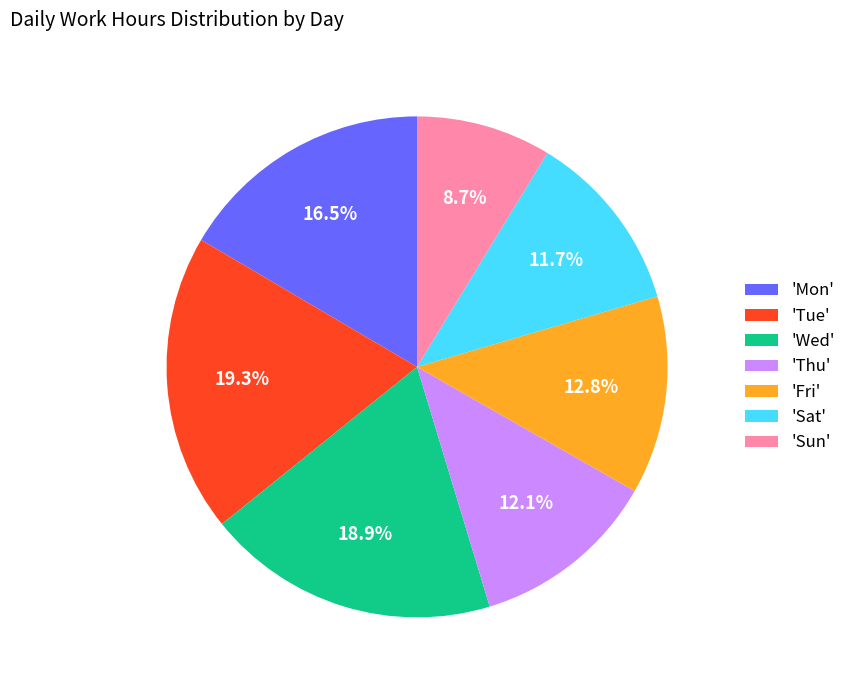

Which slice is the smallest?

'Sun'